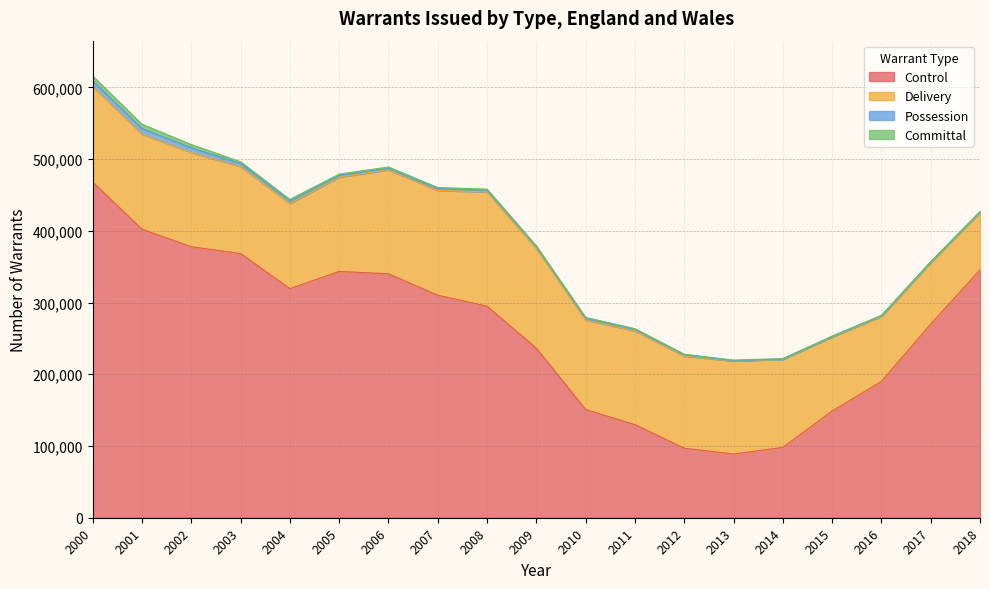

What is the maximum value shown in the chart?

467986